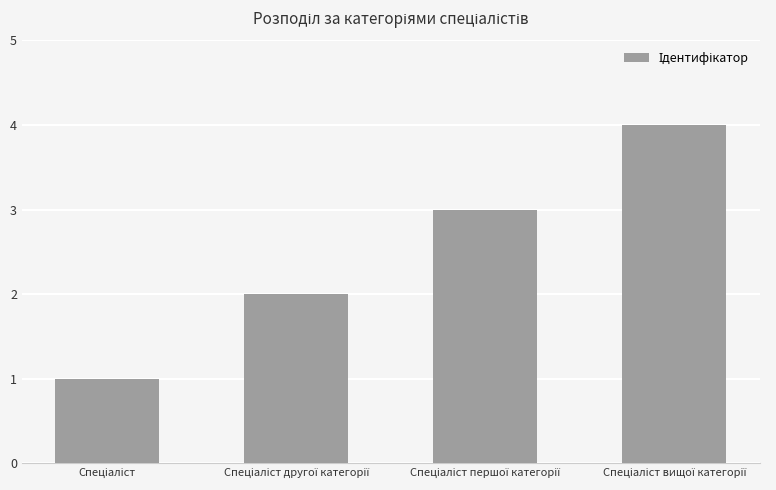

What is the sum of all values?

10